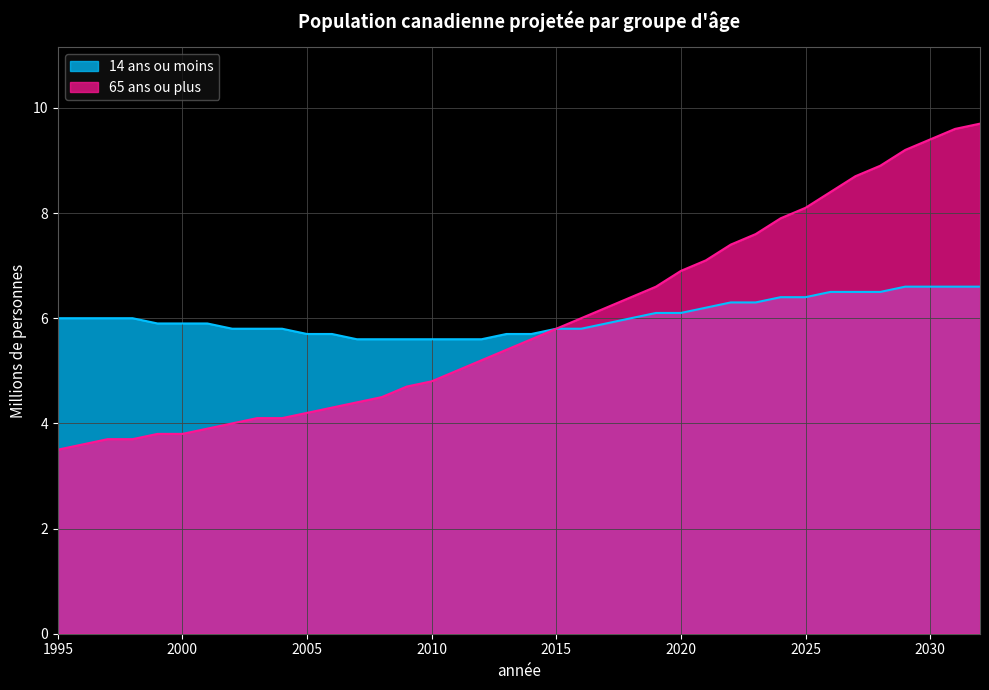

What is the sum of all 14 ans ou moins values?

228.7